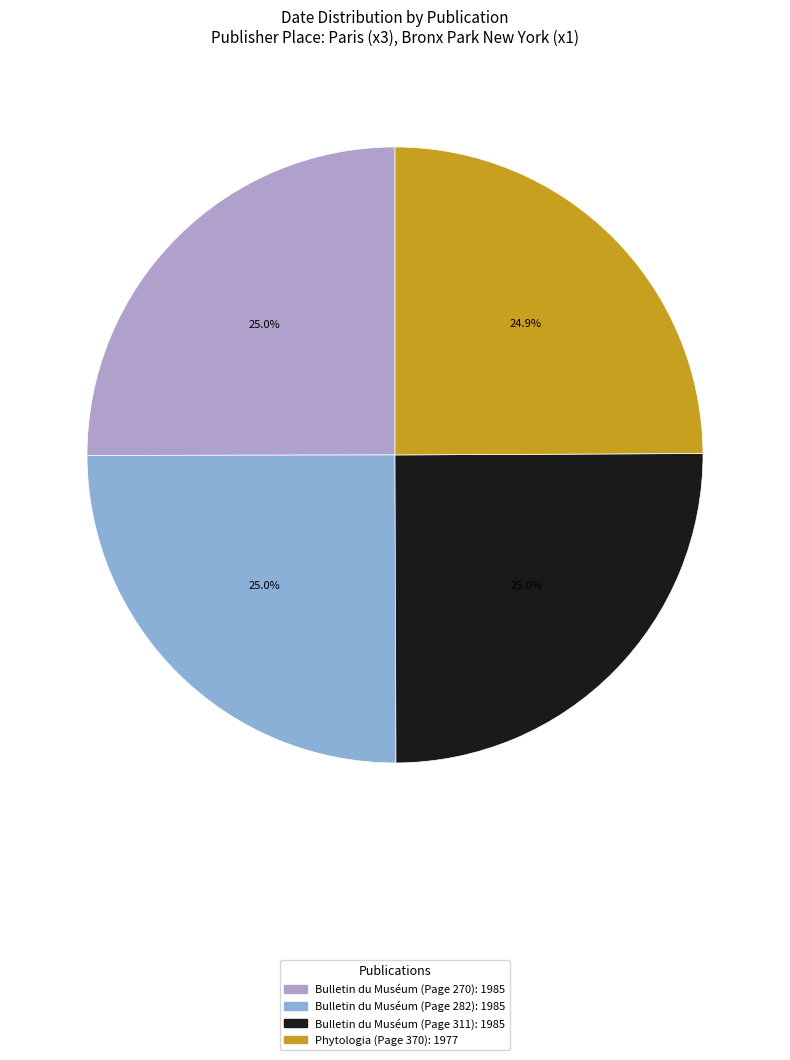

True or false: Bulletin du Muséum (Page 270) accounts for 25% of the total.

True